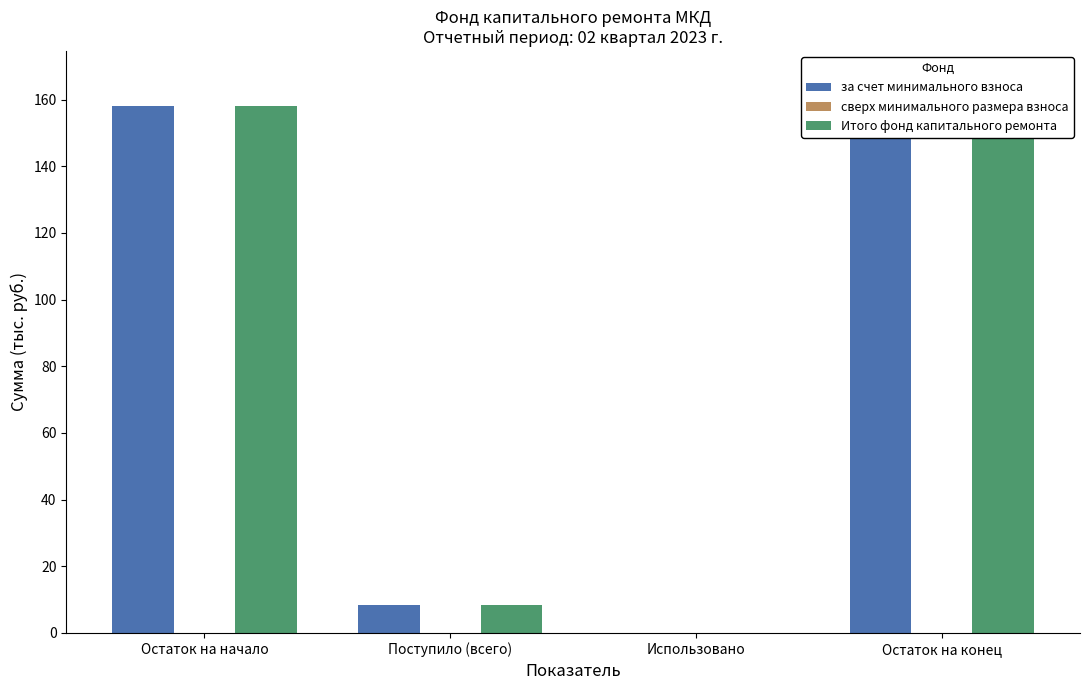

How many bars are there in each group?

3